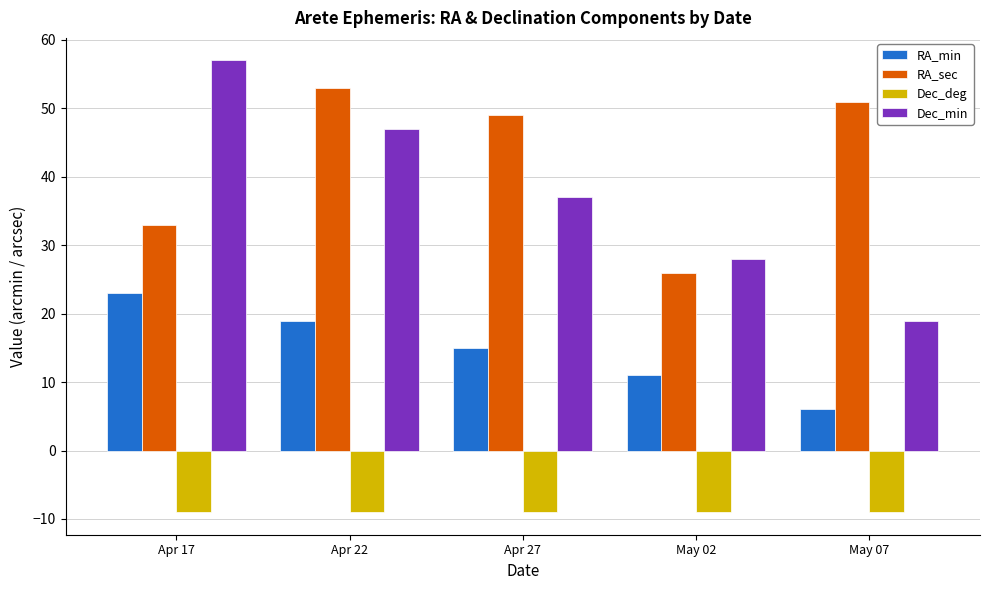

What is the difference between the maximum and minimum values in the RA_sec series?

27